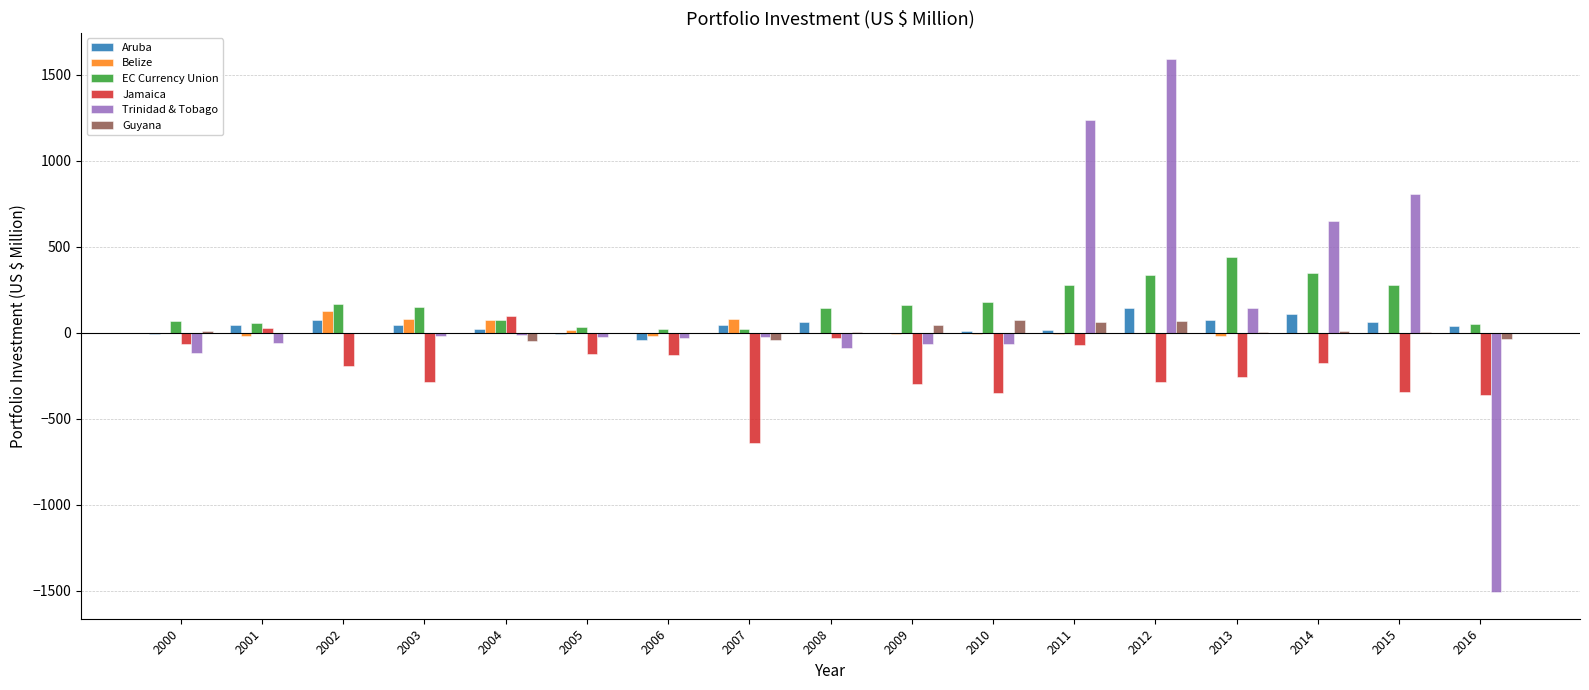

Does the chart contain stacked bars?

No